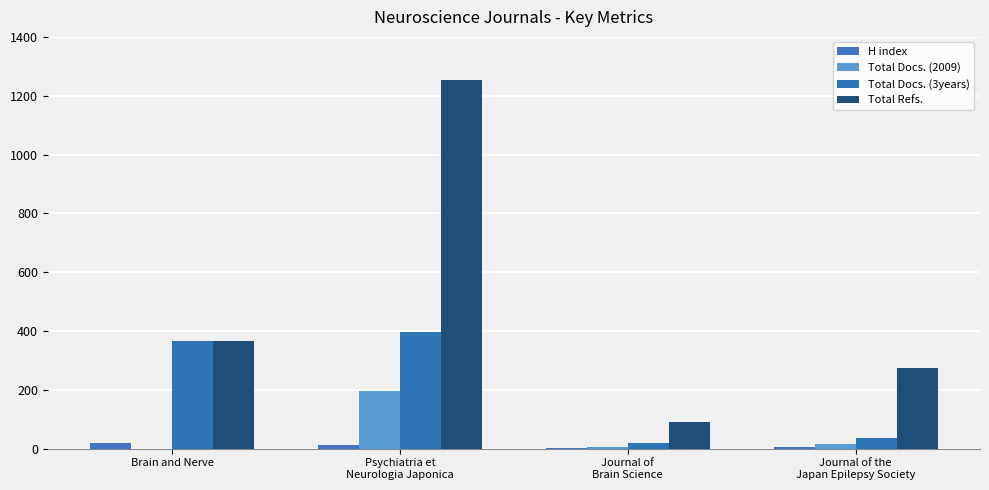

Reading left to right, extract all data points from this chart.

H index: 21	14	4	5
Total Docs. (2009): 0	197	7	15
Total Docs. (3years): 366	397	18	36
Total Refs.: 366	1255	90	275